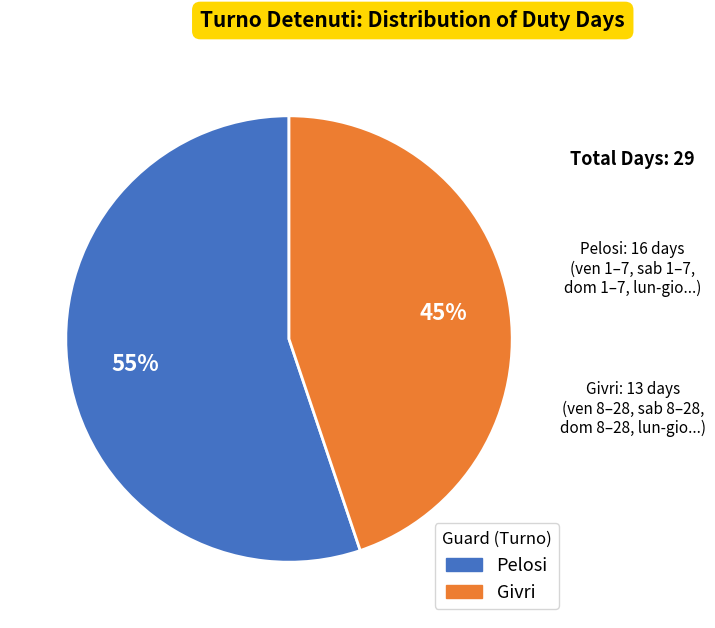

To the nearest percent, what portion does Givri represent?

45%